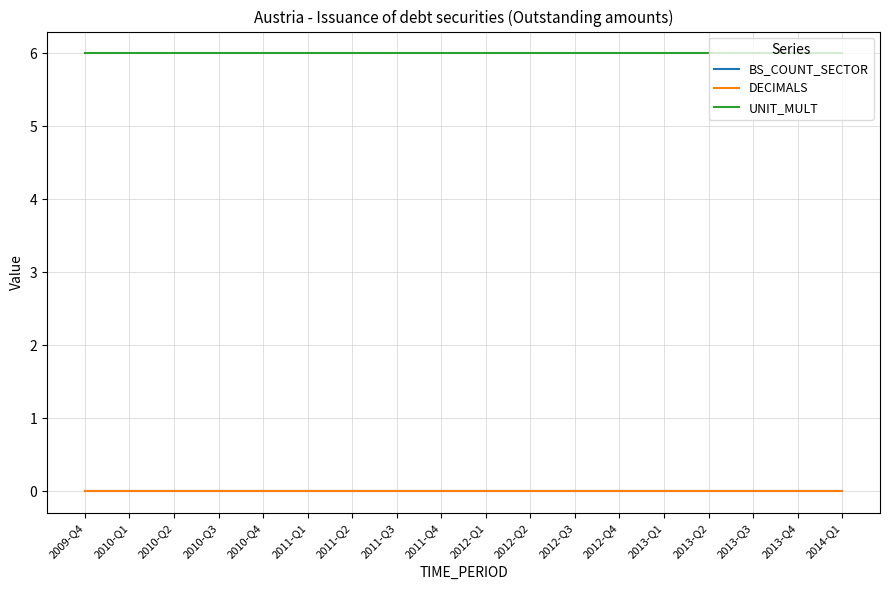

What is the value of the UNIT_MULT point at the 3rd from the left?

6